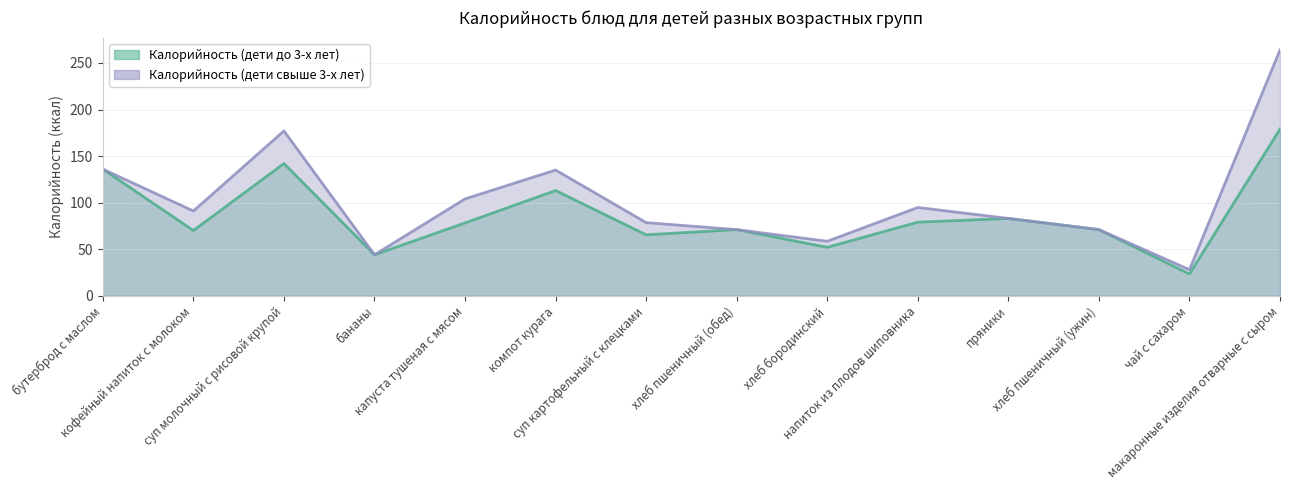

What is the sum of all Калорийность (дети до 3-х лет) values?

1207.0